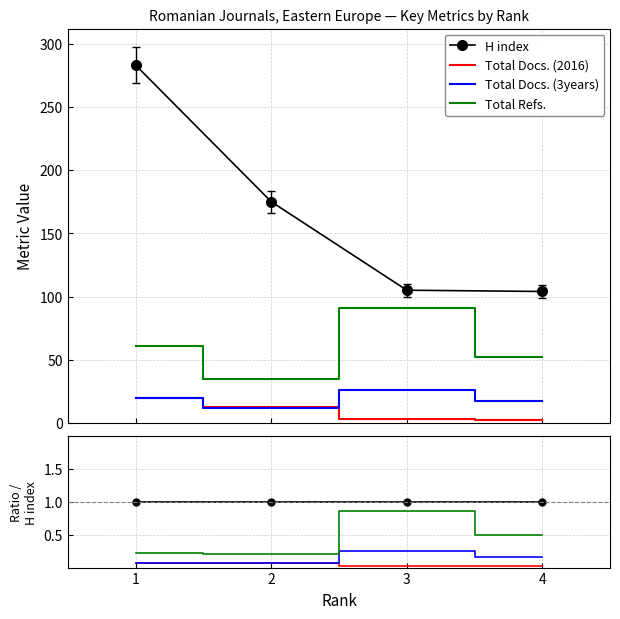

Count the Total Docs. (2016) values in the range 0 to 1.

4